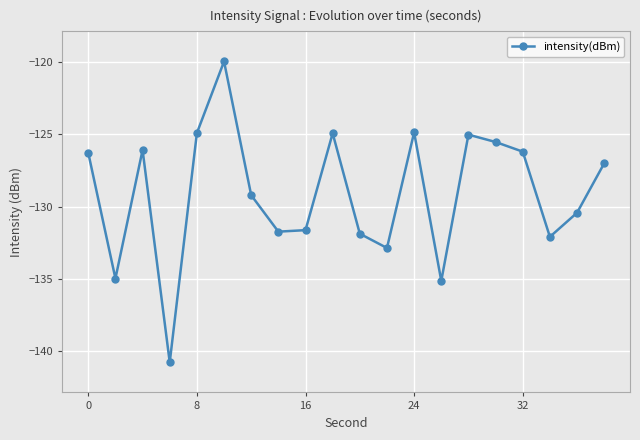

What is the minimum value shown in the chart?

-140.8